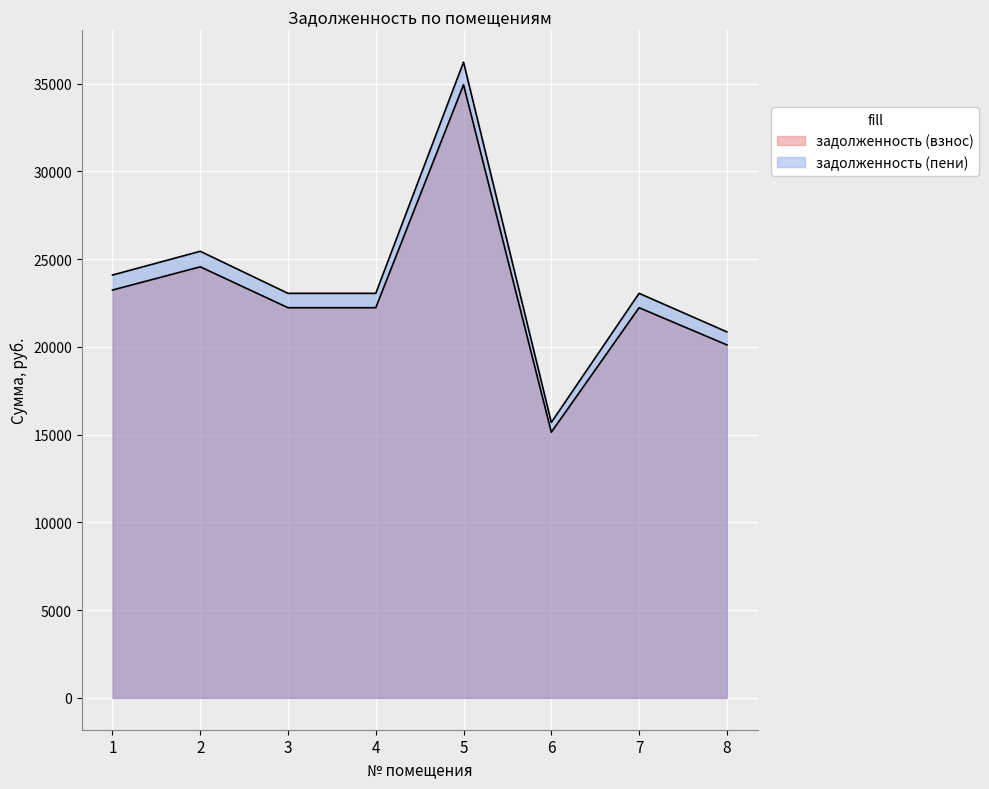

What is the value of the задолженность (взнос) point at the 3rd from the left?

22234.0